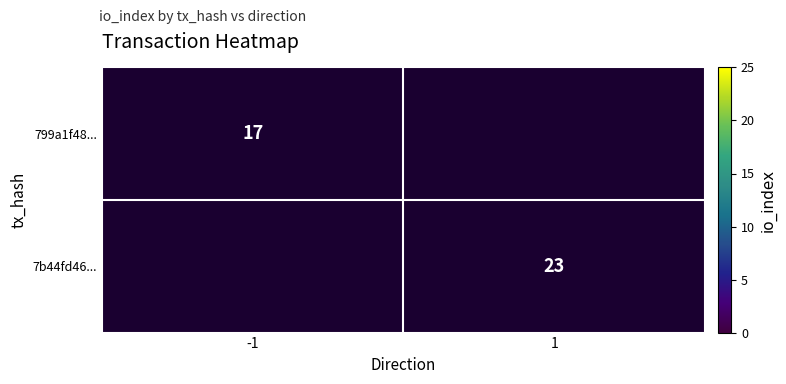

The value of 7b44fd46... at 1 is 37. True or false?

False